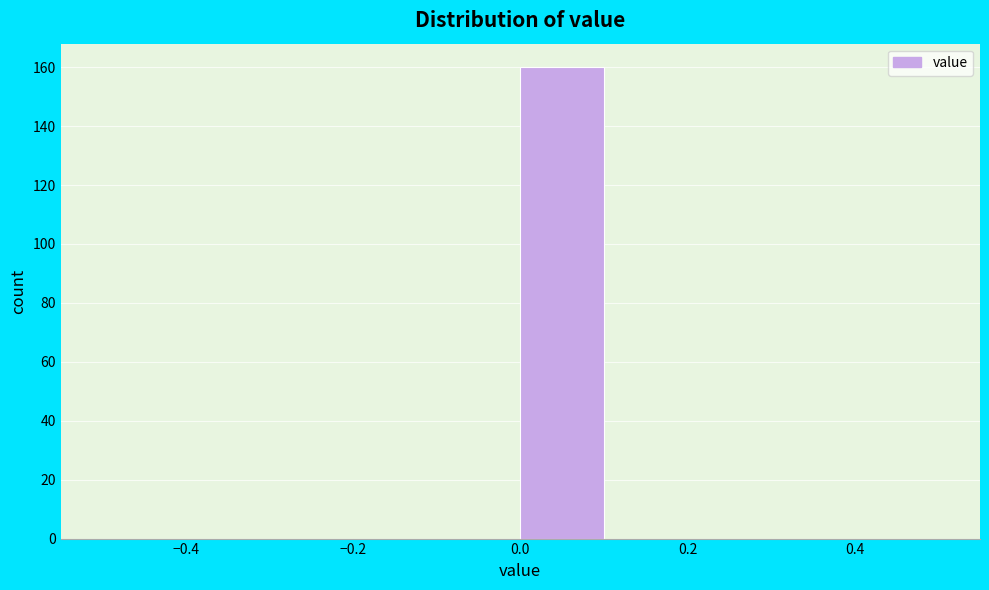

Which range on the x-axis has the tallest bar?

0.0 to 0.1